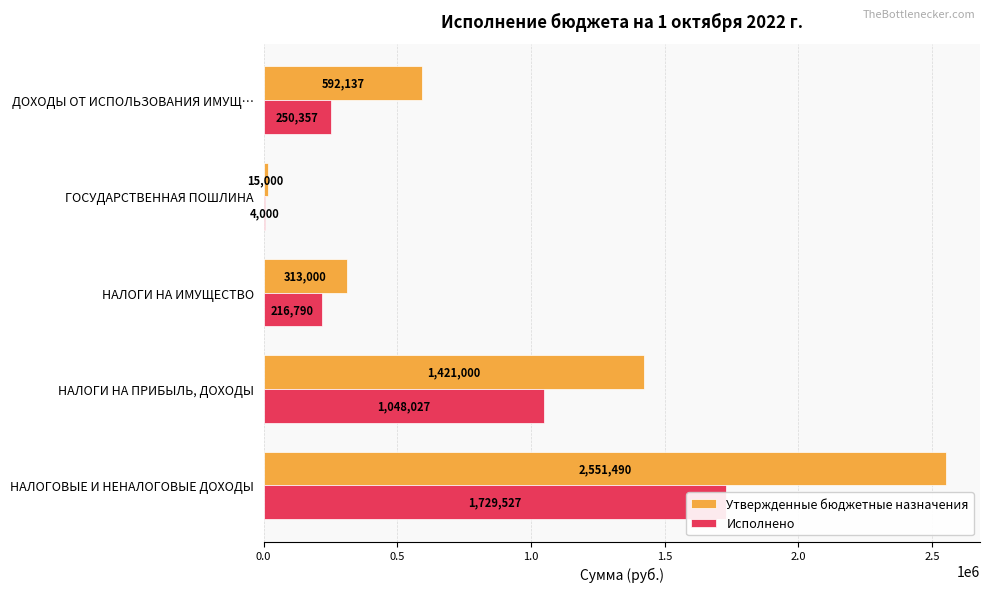

Is the value of Исполнено at НАЛОГИ НА ИМУЩЕСТВО greater than the value of Утвержденные бюджетные назначения at НАЛОГОВЫЕ И НЕНАЛОГОВЫЕ ДОХОДЫ?

No